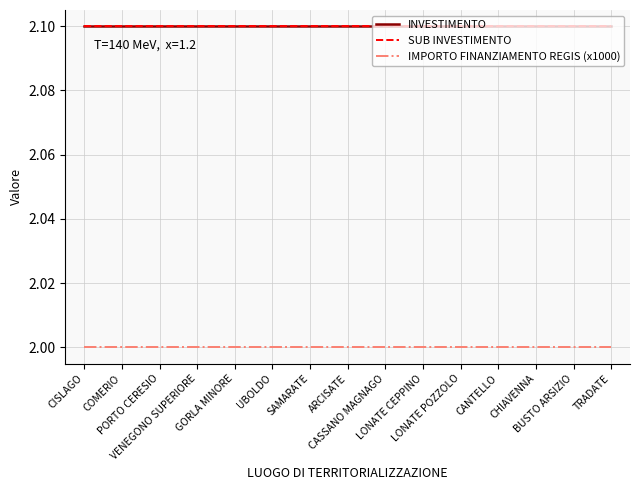

Does the chart have visible grid lines?

Yes